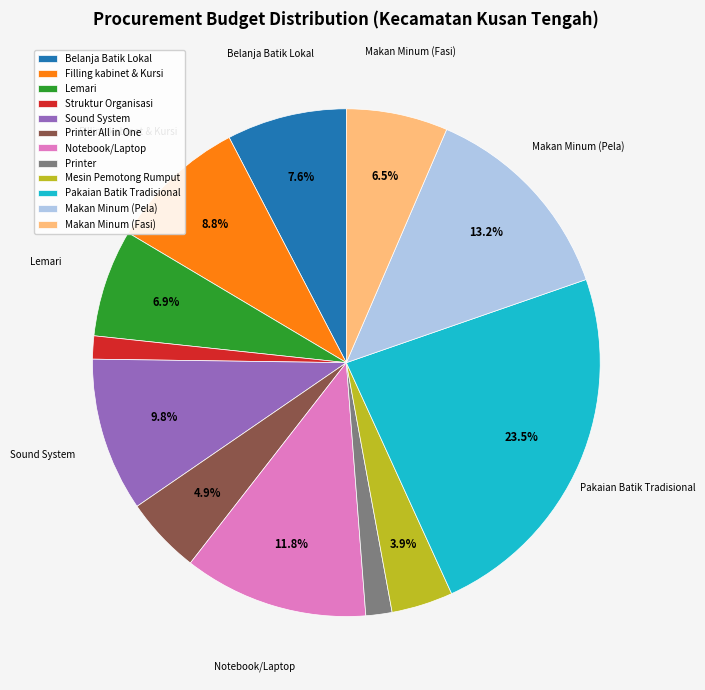

Approximately how many times larger is the value at Notebook/Laptop compared to Makan Minum (Fasi)?

1.8